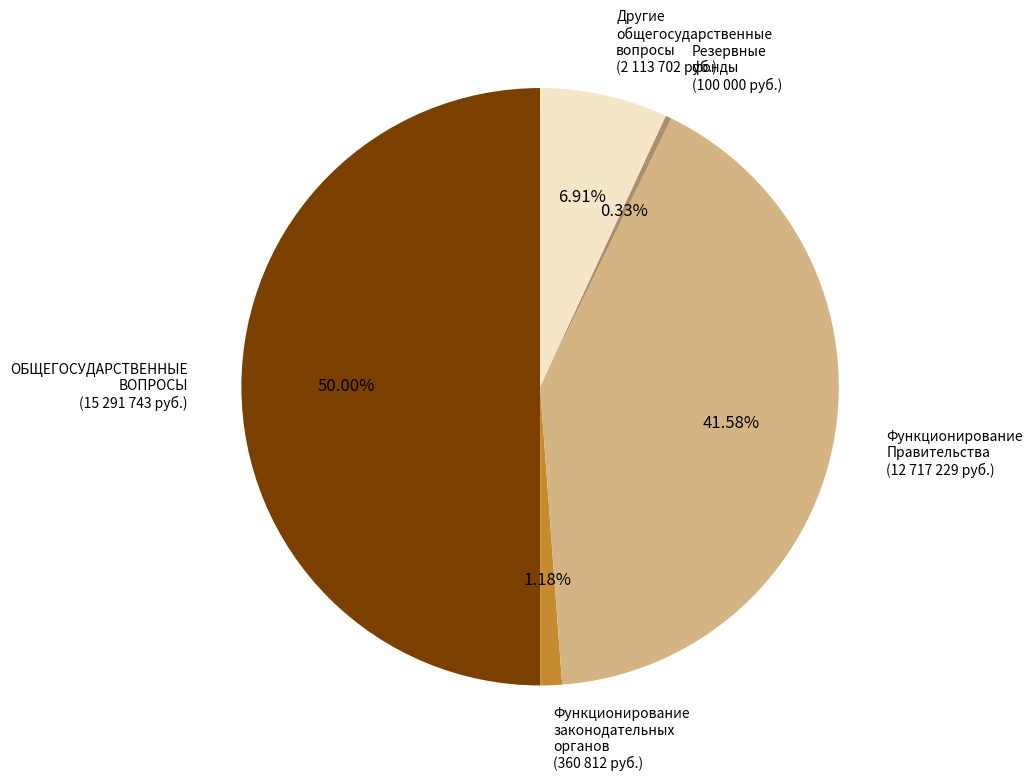

Count the number of slices in the pie.

5